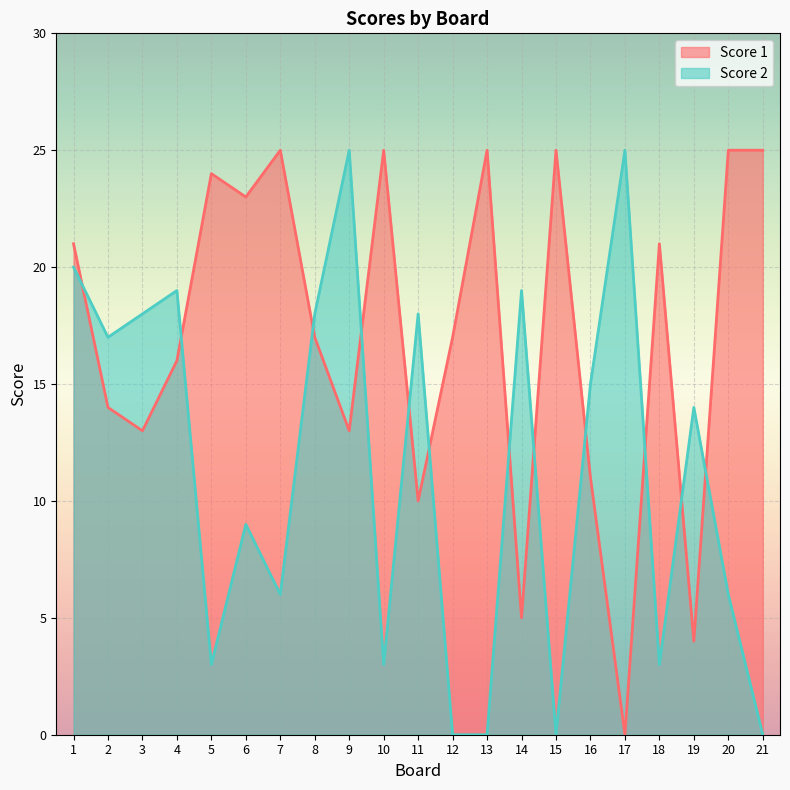

True or false: Score 1 has a value of 13 at 11.

False